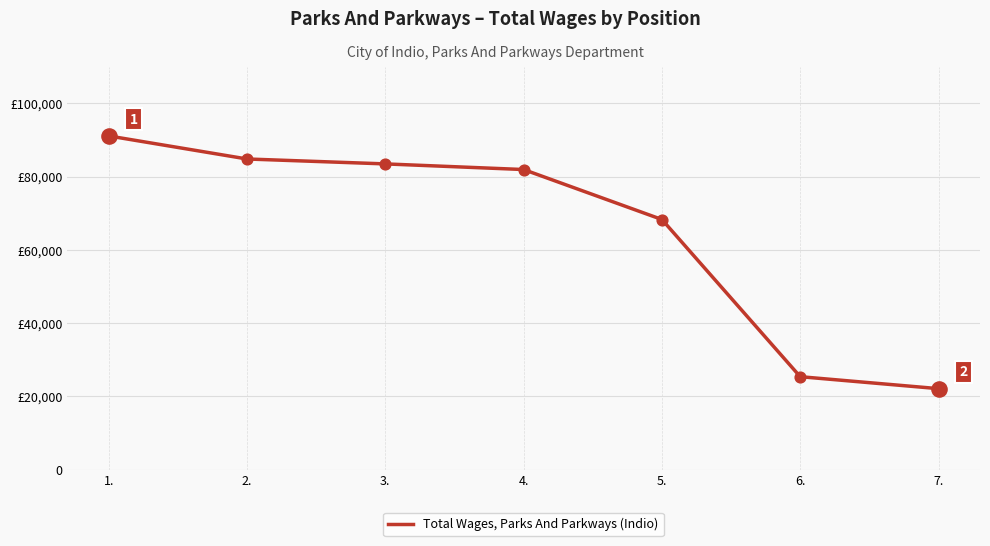

What is the ratio of the value at 3. to the value at 2.?

1.0